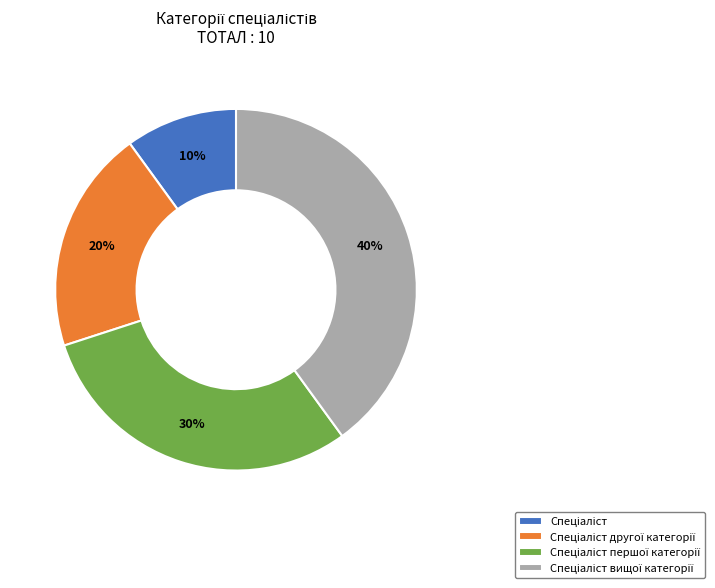

Does any single category account for the majority?

No